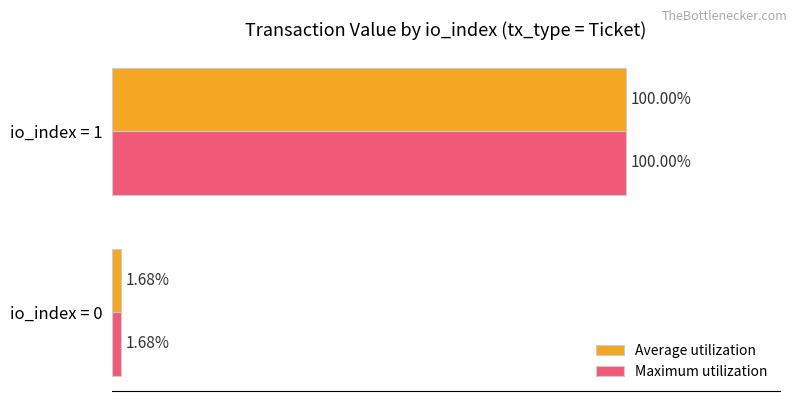

Rank the categories by Average utilization value from highest to lowest.

io_index = 1, io_index = 0